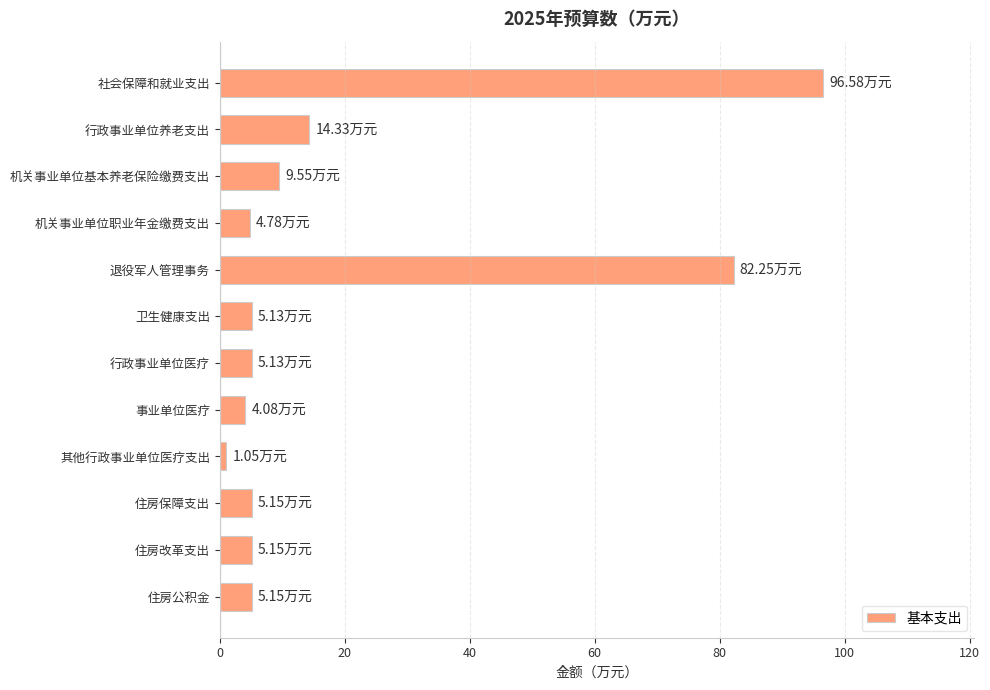

How many distinct data groups are displayed?

1